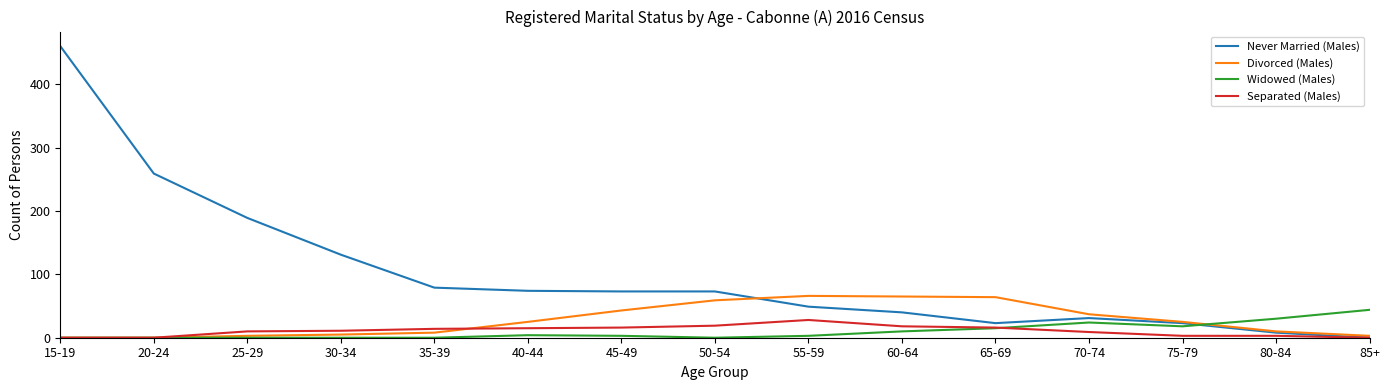

Is it true that Separated (Males) equals 15 at 40-44?

True